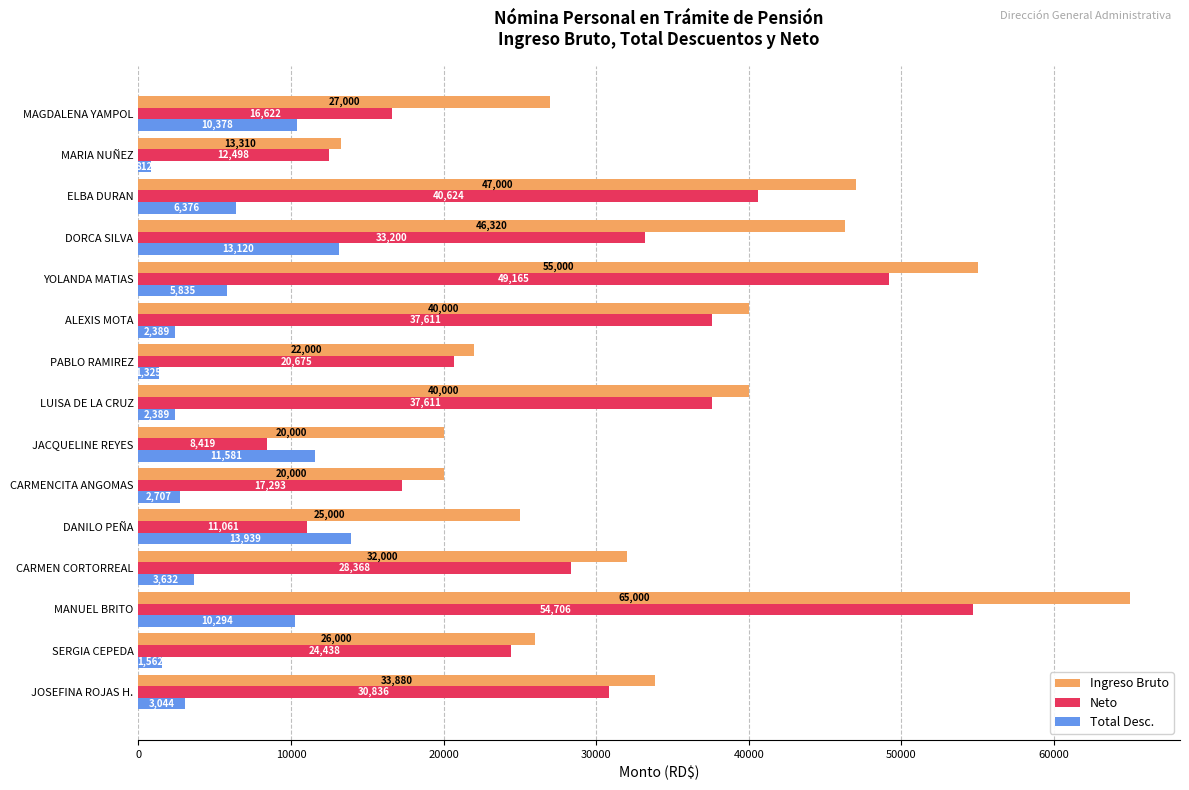

The value of Ingreso Bruto at MAGDALENA YAMPOL is 17664.9. True or false?

False